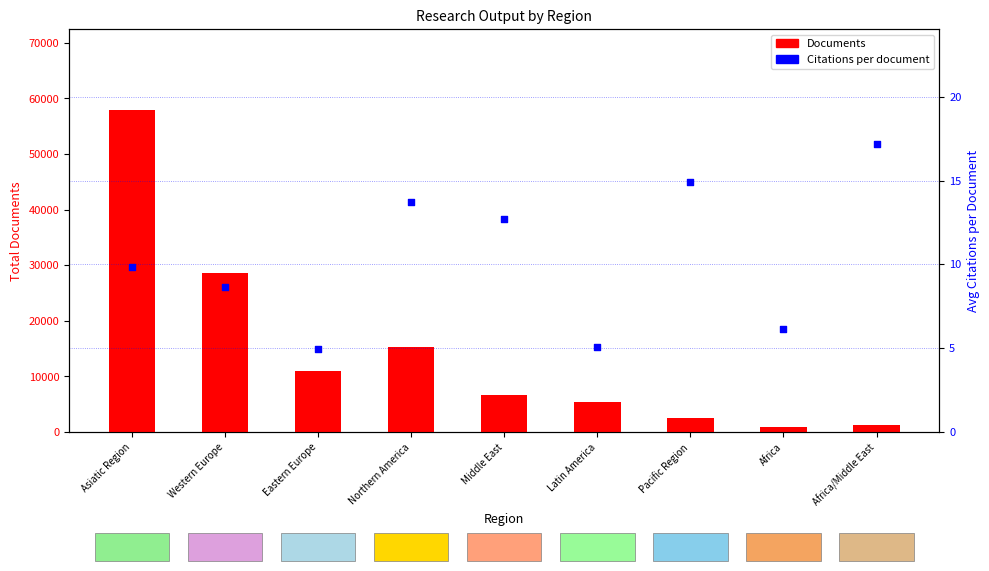

At which category is the sum across all series the highest?

Asiatic Region